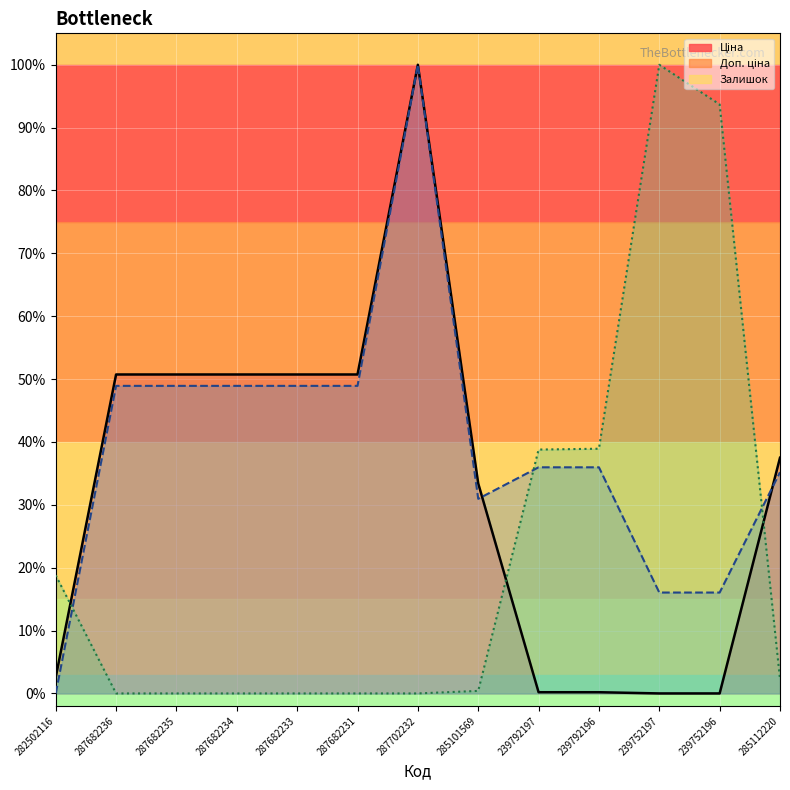

After their last crossing, which series has the higher values: Доп. ціна line or Ціна line?

Ціна line